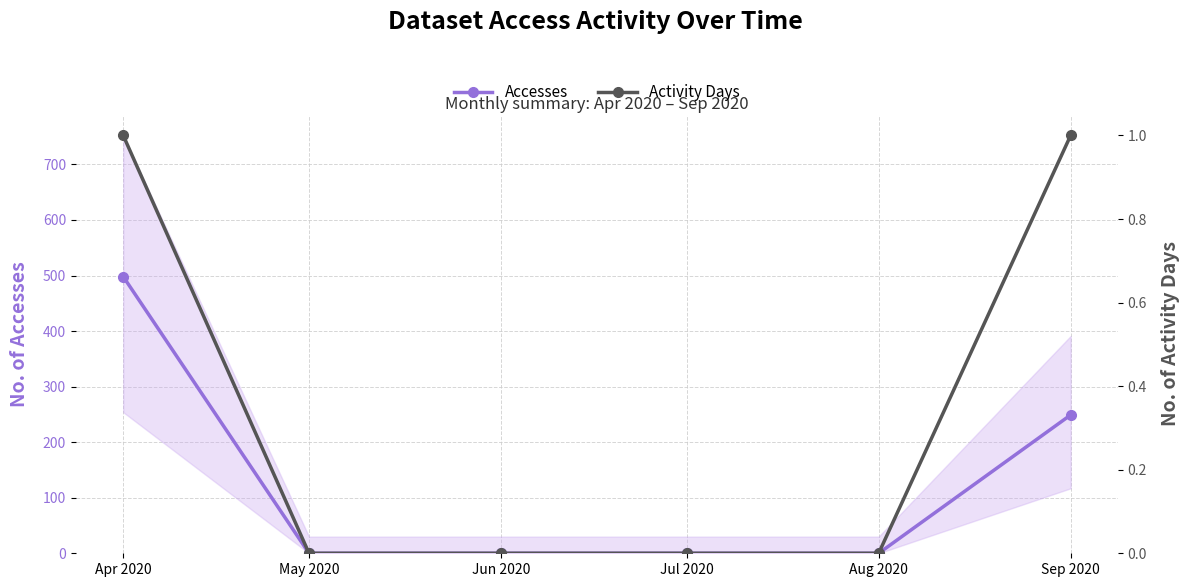

What is the difference between the maximum and minimum values in the Accesses series?

498